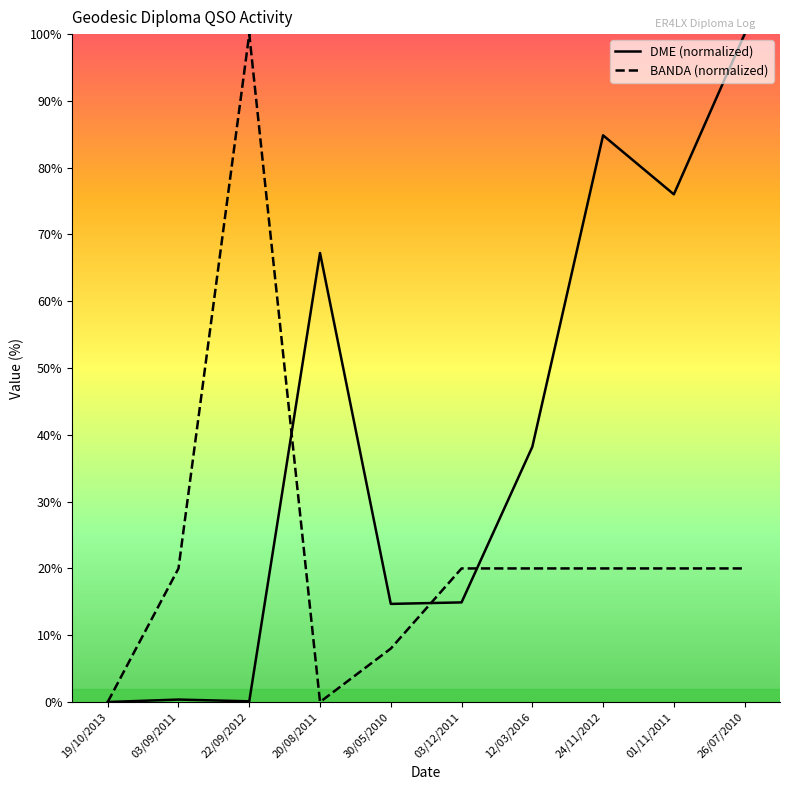

List the labels in order of BANDA value, largest first.

22/09/2012, 03/09/2011, 03/12/2011, 12/03/2016, 24/11/2012, 01/11/2011, 26/07/2010, 30/05/2010, 19/10/2013, 20/08/2011